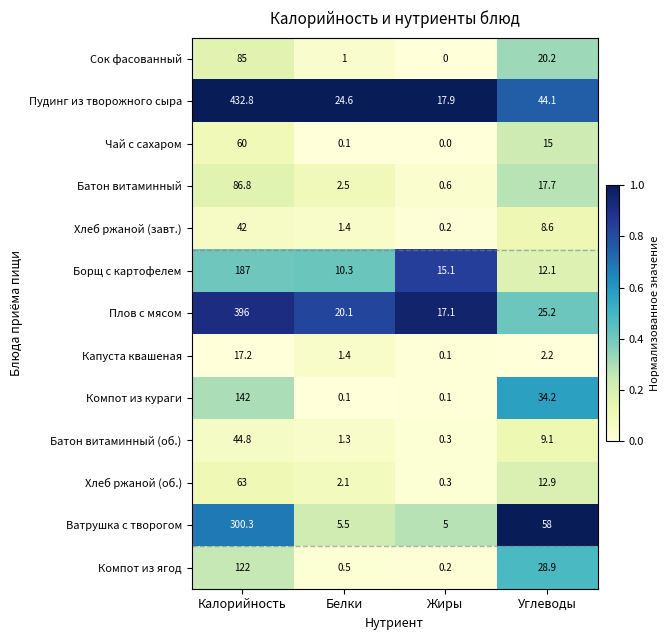

What is the maximum value shown in the chart?

432.8